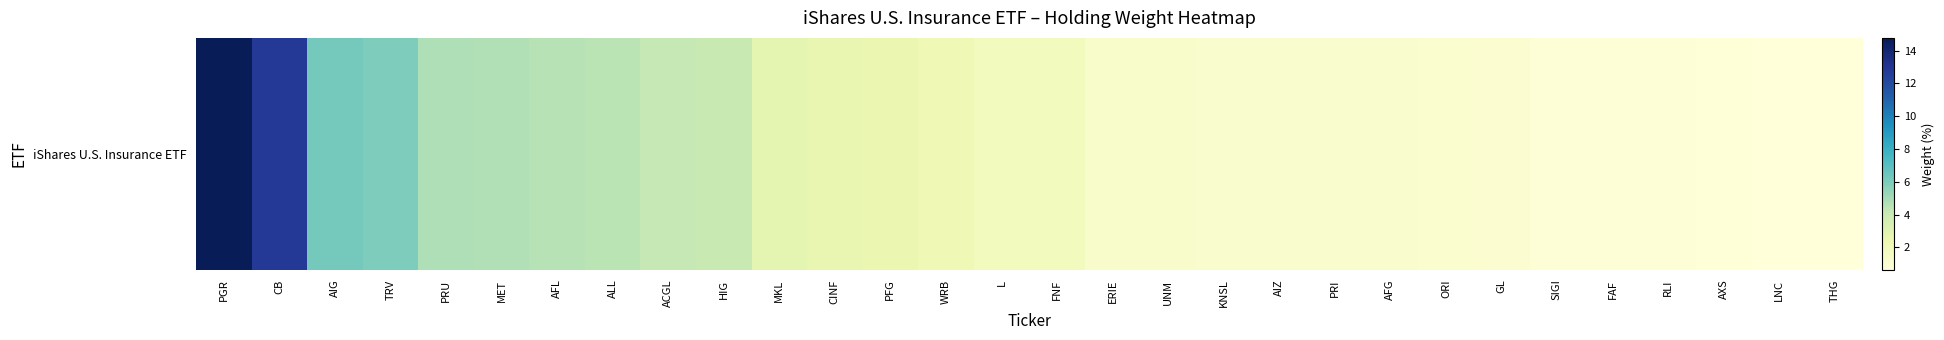

Rank the categories by value from highest to lowest.

PGR, CB, AIG, TRV, PRU, MET, AFL, ALL, ACGL, HIG, MKL, CINF, PFG, WRB, L, FNF, ERIE, UNM, KNSL, AIZ, PRI, AFG, ORI, GL, SIGI, FAF, RLI, AXS, LNC, THG